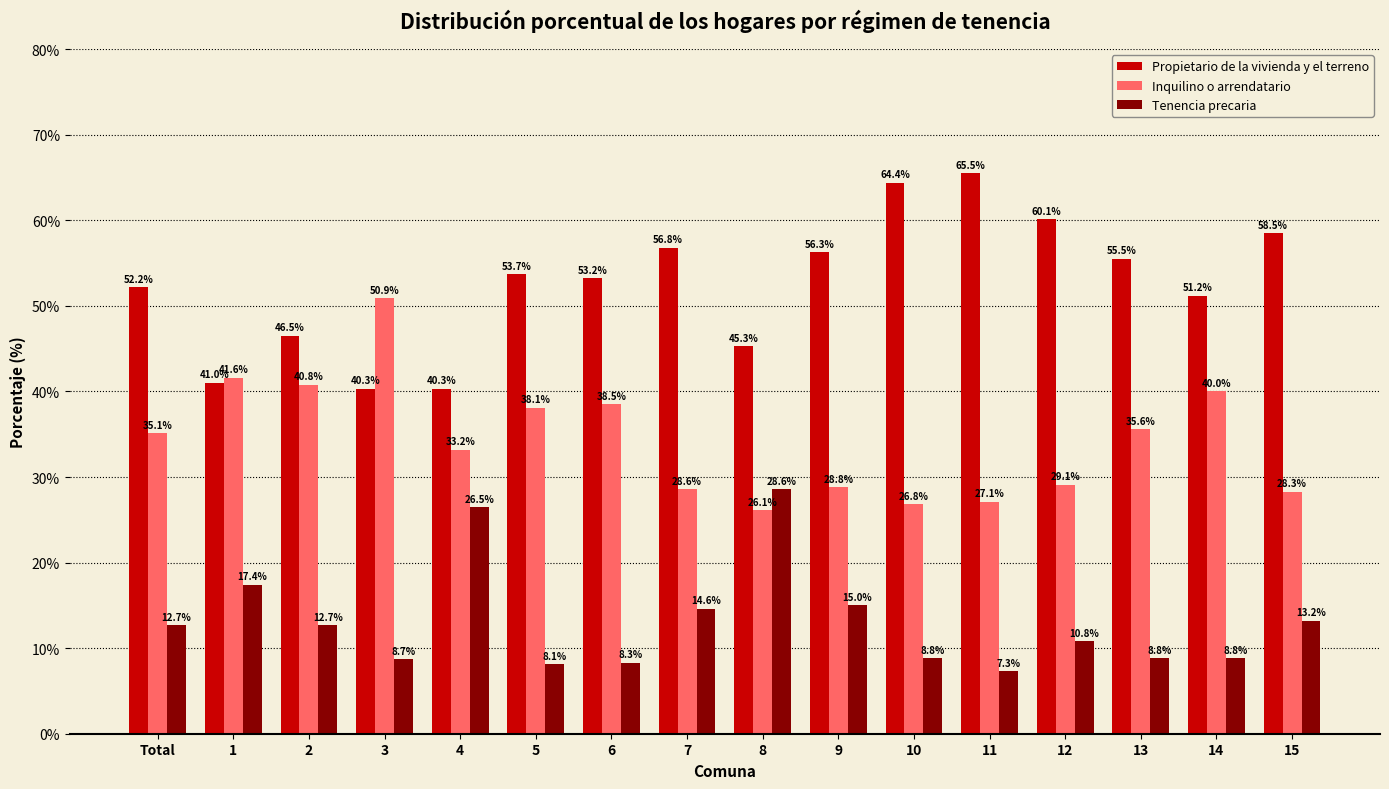

Reading right to left, list all the values displayed in this chart.

Propietario de la vivienda y el terreno: 15=58.5	14=51.2	13=55.5	12=60.1	11=65.5	10=64.4	9=56.3	8=45.3	7=56.8	6=53.2	5=53.7	4=40.3	3=40.3	2=46.5	1=41.0	Total=52.2
Inquilino o arrendatario: 15=28.3	14=40.0	13=35.6	12=29.1	11=27.1	10=26.8	9=28.8	8=26.1	7=28.6	6=38.5	5=38.1	4=33.2	3=50.9	2=40.8	1=41.6	Total=35.1
Tenencia precaria: 15=13.2	14=8.8	13=8.8	12=10.8	11=7.3	10=8.8	9=15.0	8=28.6	7=14.6	6=8.3	5=8.1	4=26.5	3=8.7	2=12.7	1=17.4	Total=12.7